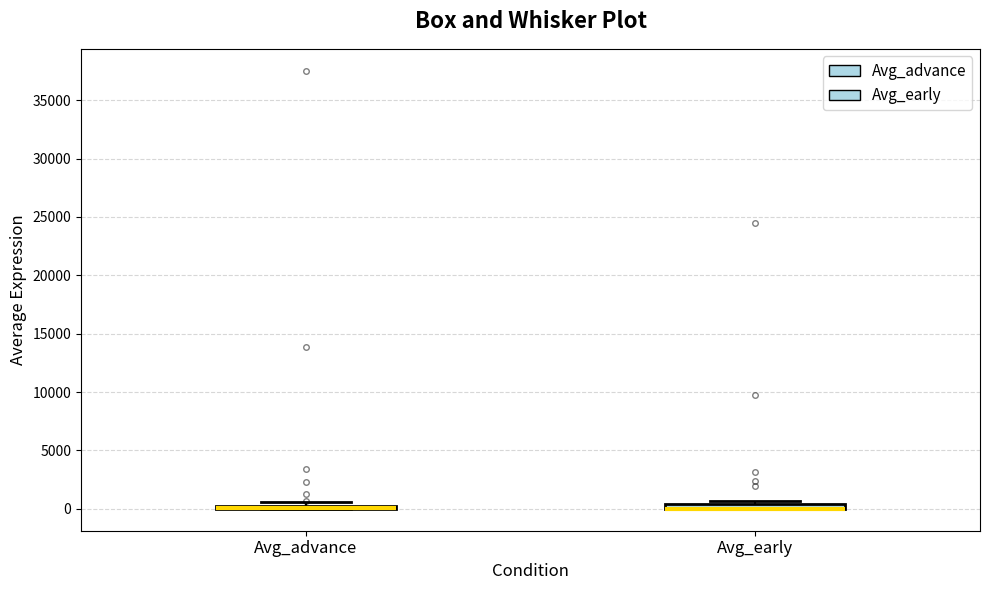

Where is the upper edge of the box for Avg_early on the y-axis? The values are not printed on the chart, so give them approximately, as read against the axis.

500